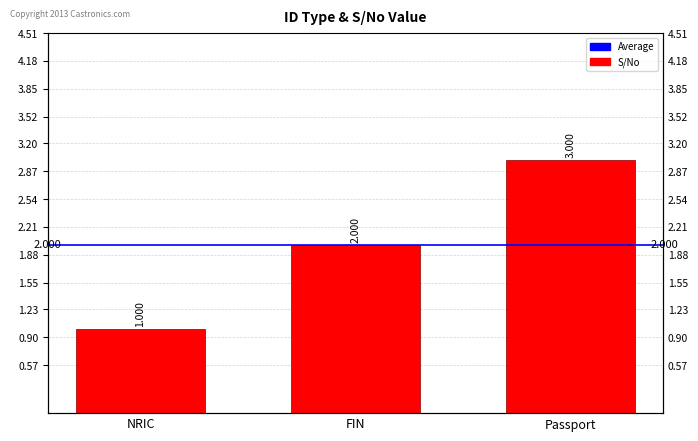

What is the sum of the values at FIN and NRIC?

3